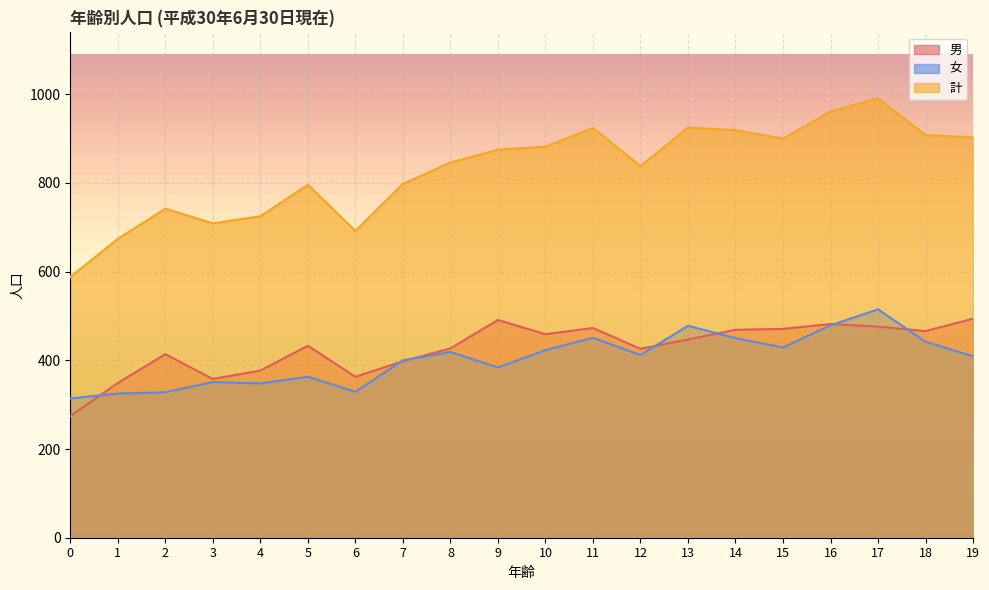

Which series has the largest range (max minus min)?

計